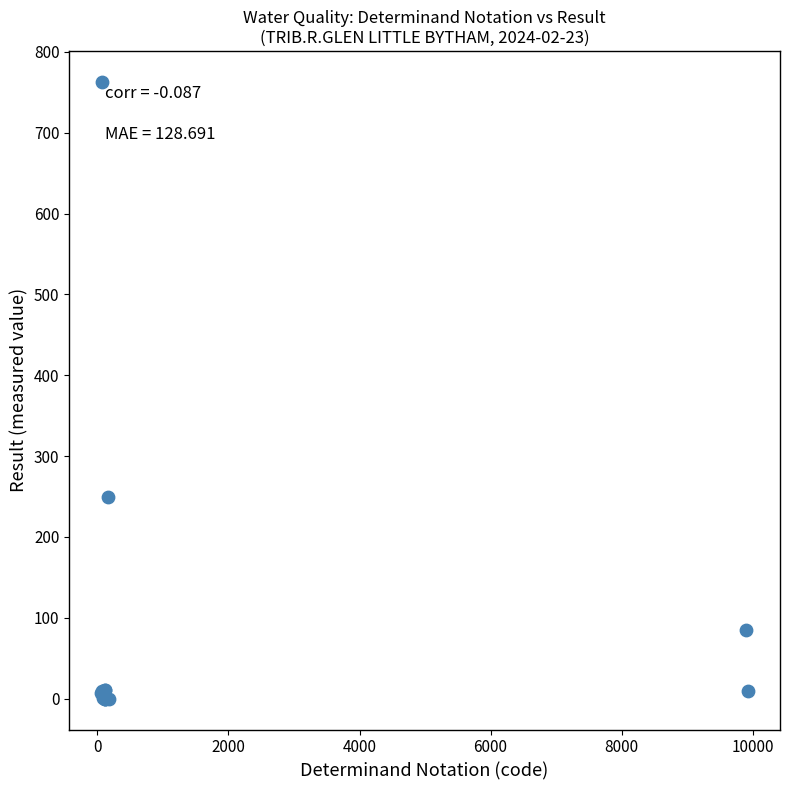

What Y value in the scatter plot is closest to 381?

250.0